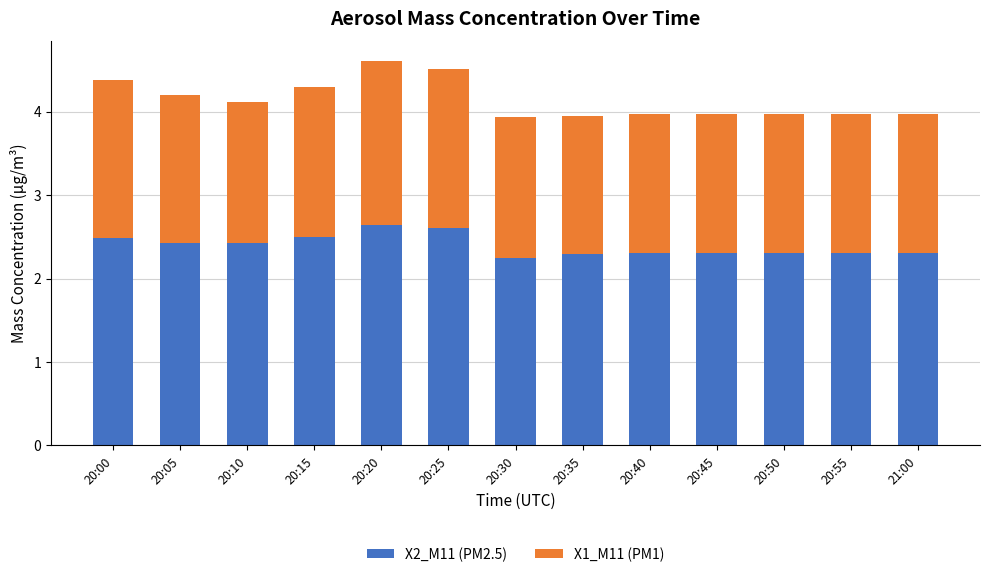

What is the total value across all series at 20:40?

4.0